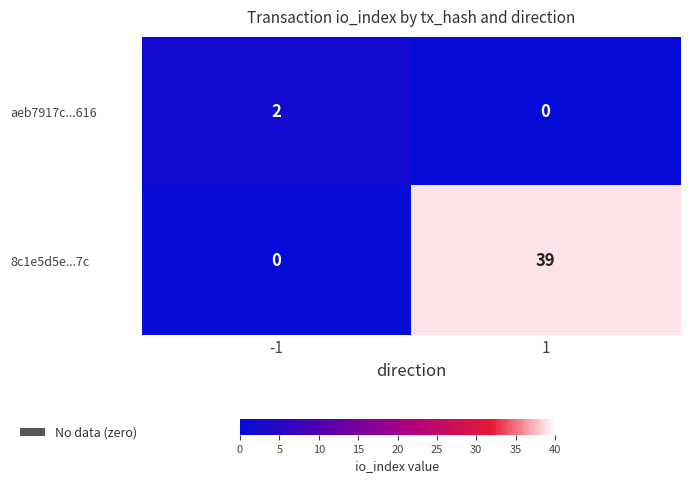

Count the number of data series in this chart.

2